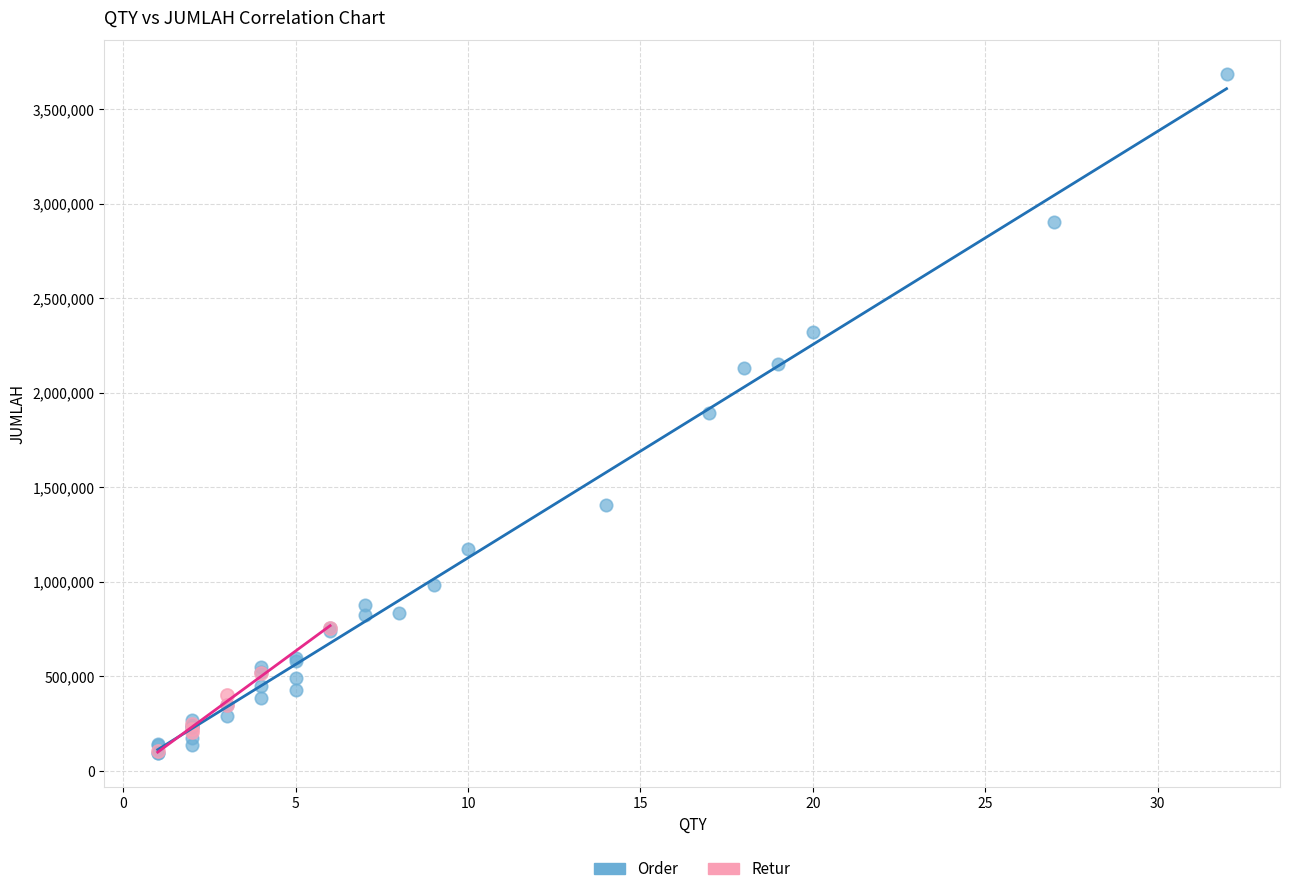

Which series has the widest spread of Y values?

Order